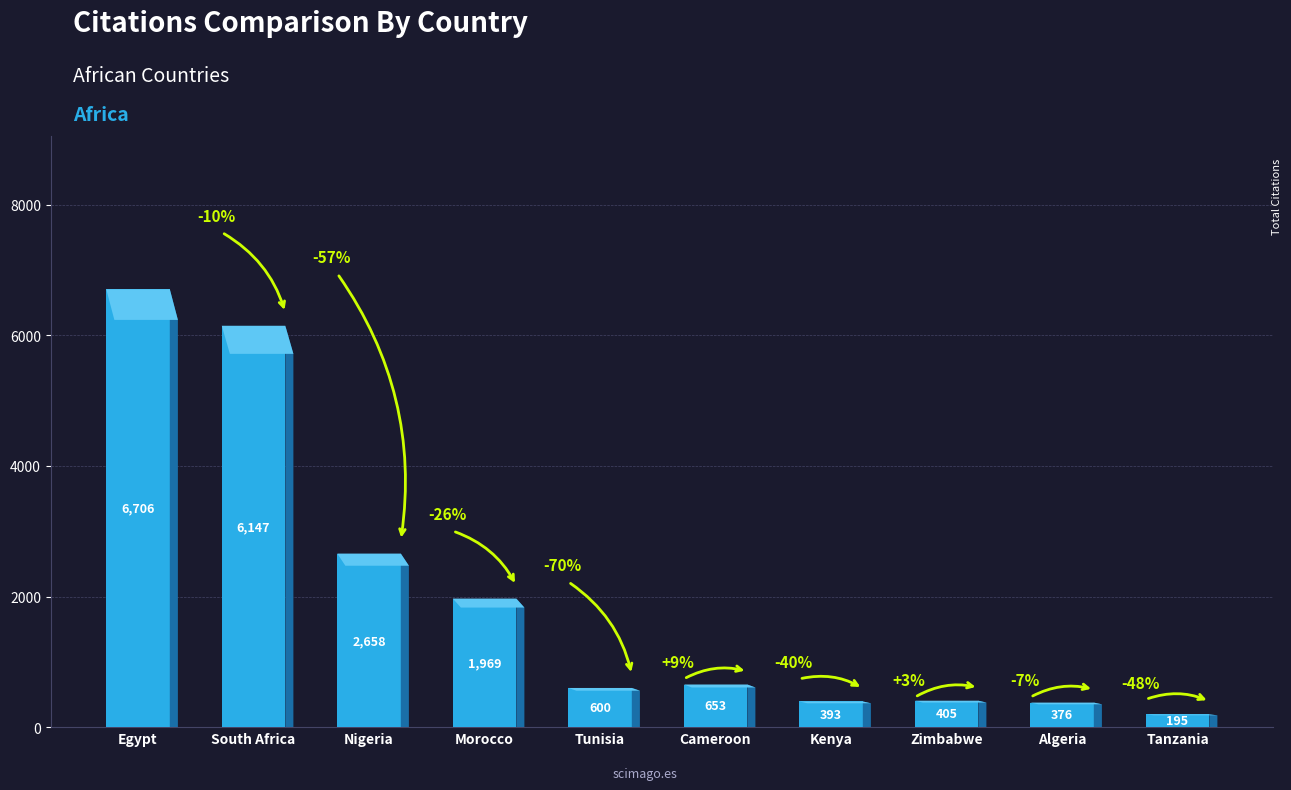

Reading left to right, list all the values displayed in this chart.

Egypt=6706	South Africa=6147	Nigeria=2658	Morocco=1969	Tunisia=600	Cameroon=653	Kenya=393	Zimbabwe=405	Algeria=376	Tanzania=195